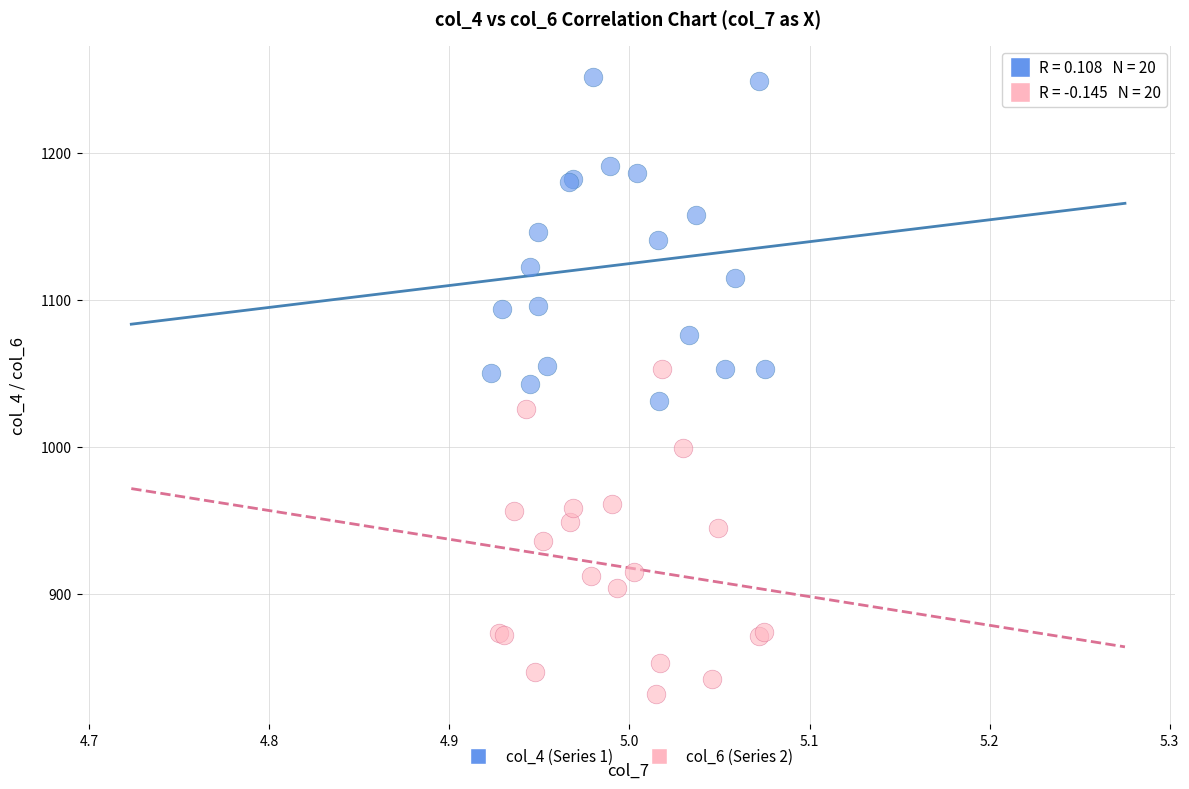

Which series contains the lowest Y value?

col_6 (Series 2)